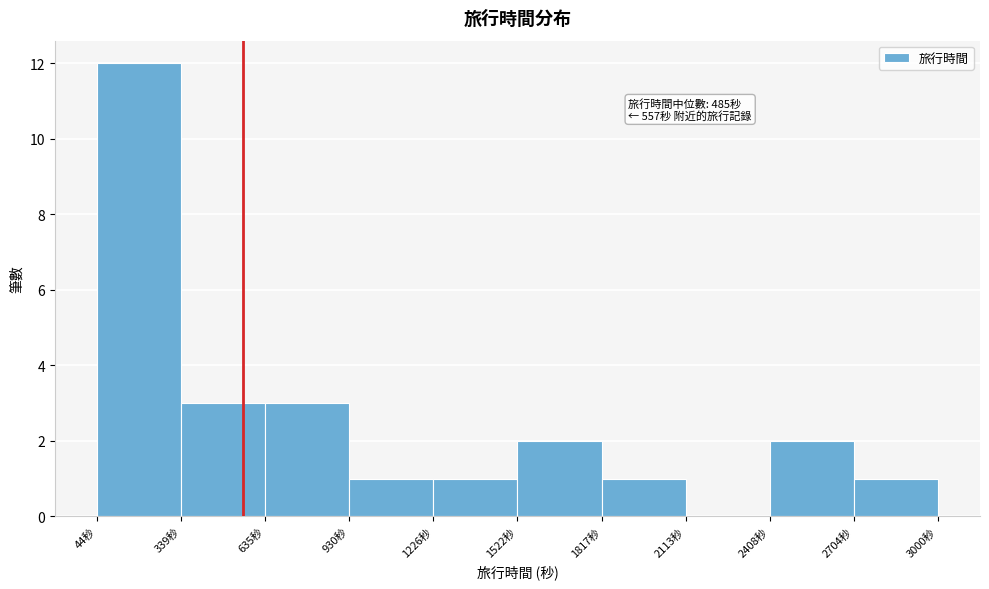

Which range on the x-axis has the tallest bar?

50 to 350